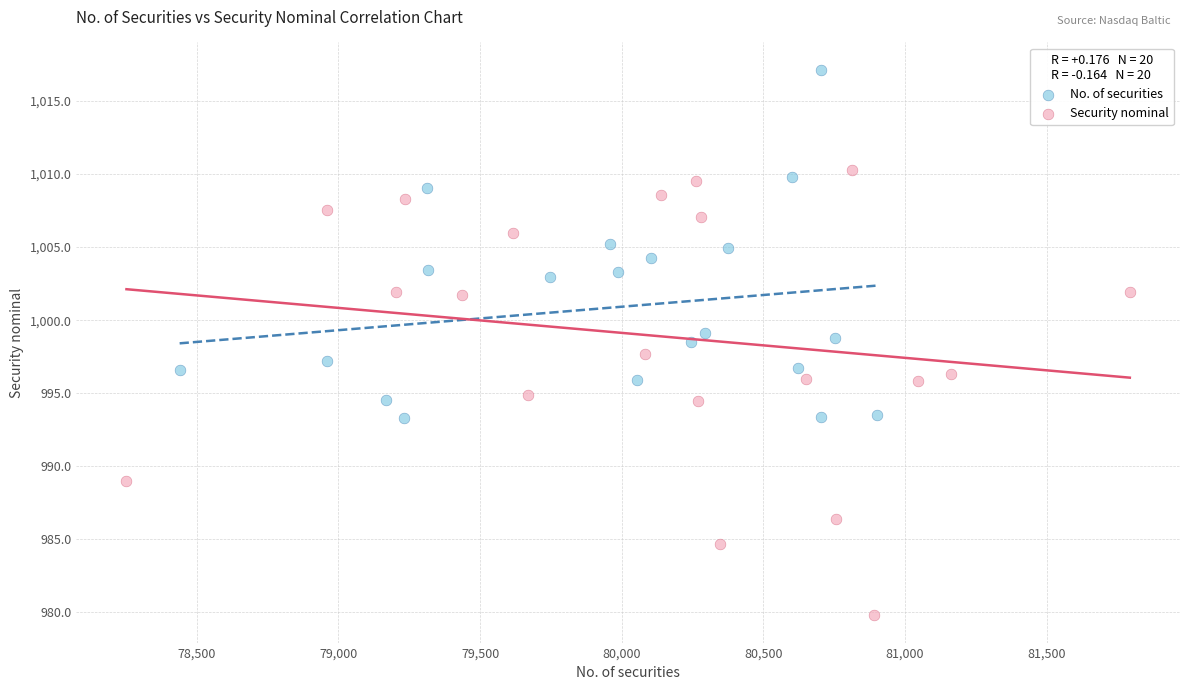

Which series reaches the maximum Y coordinate?

No. of securities